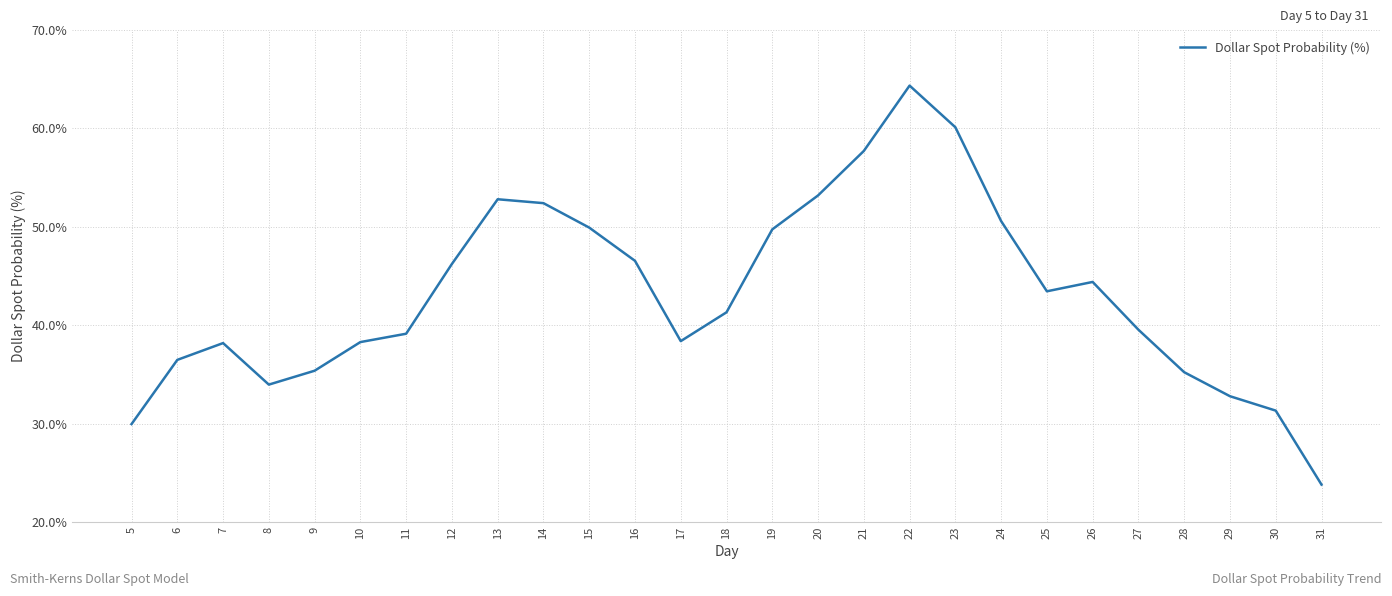

Where does the data first go above 41?

12